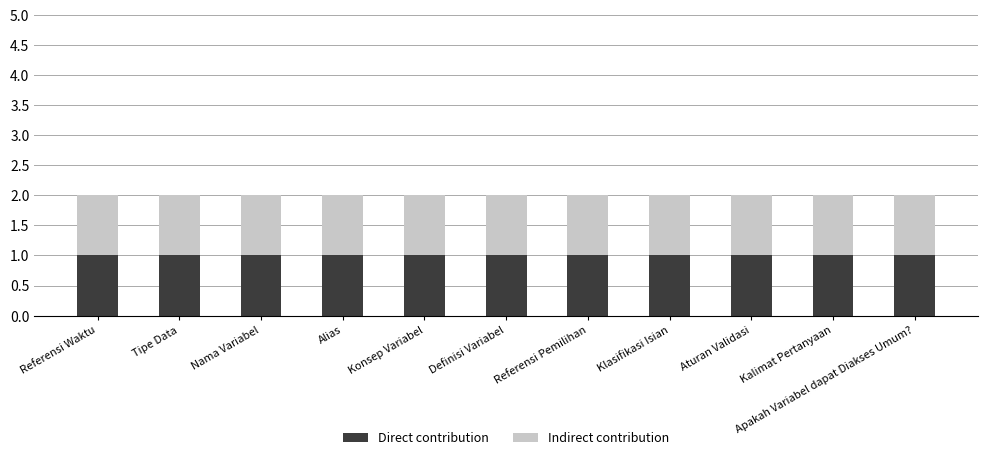

Which series has the widest spread of values?

Direct contribution